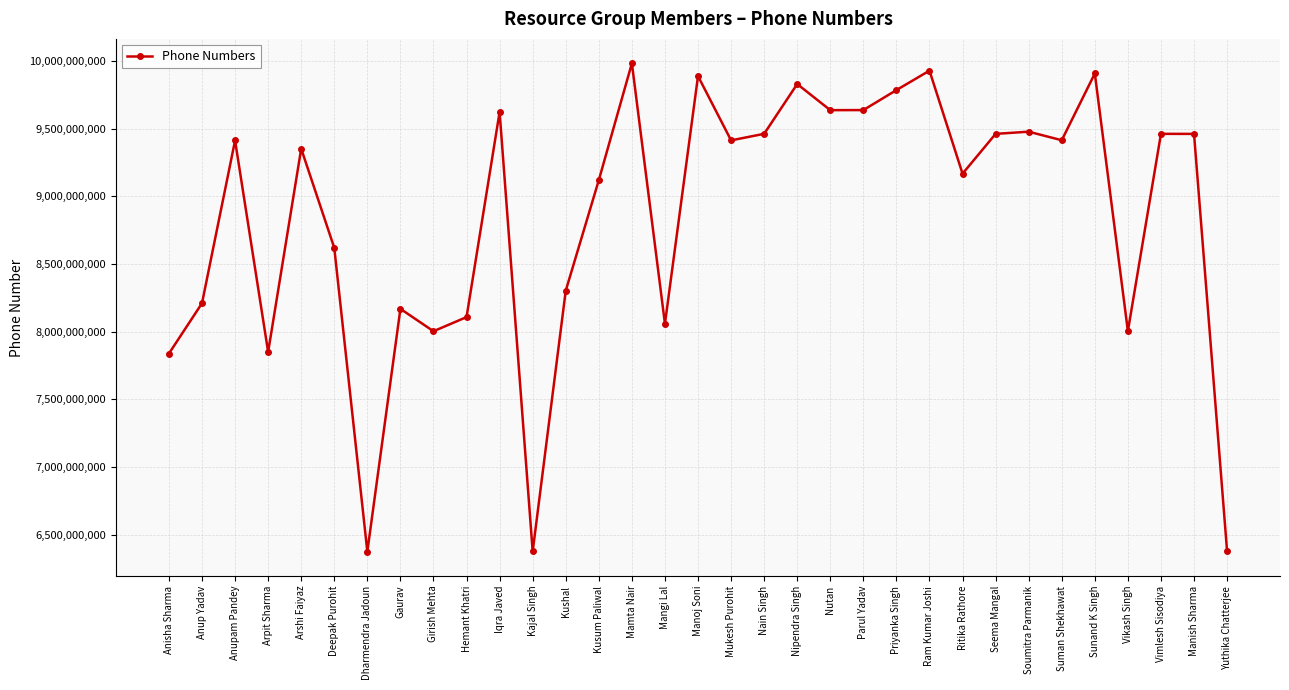

Read the value at Deepak Purohit.

8619173840